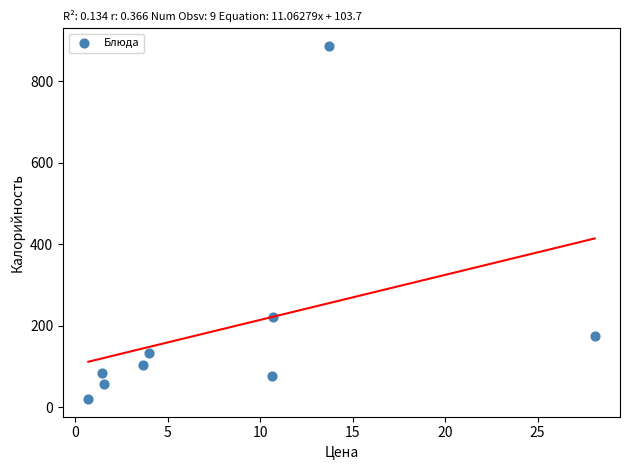

What is the range of Y values (max minus min)?

867